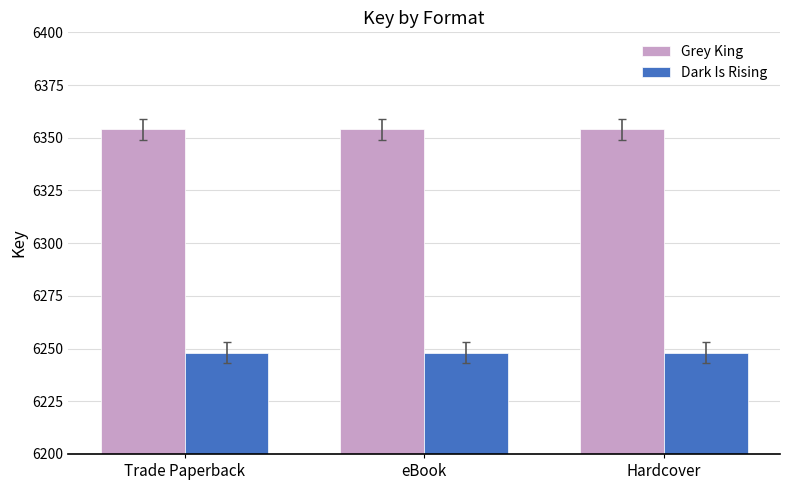

What is the label of the 3rd bar from the left?

Hardcover